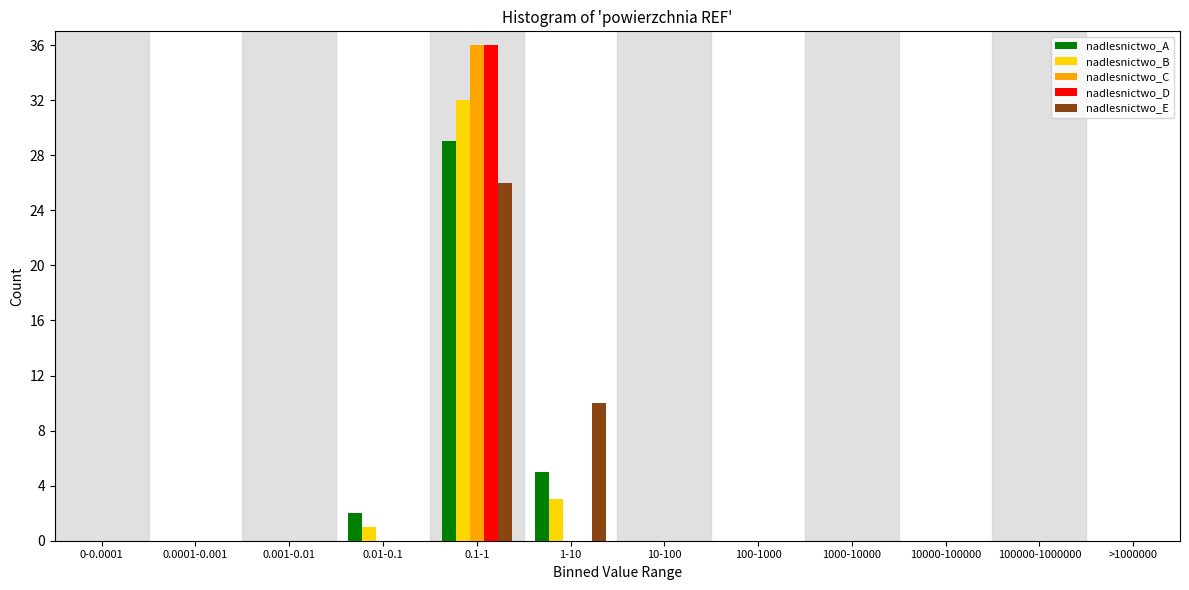

Between 1-10 and 1000-10000, which series saw the biggest shift?

nadlesnictwo_E